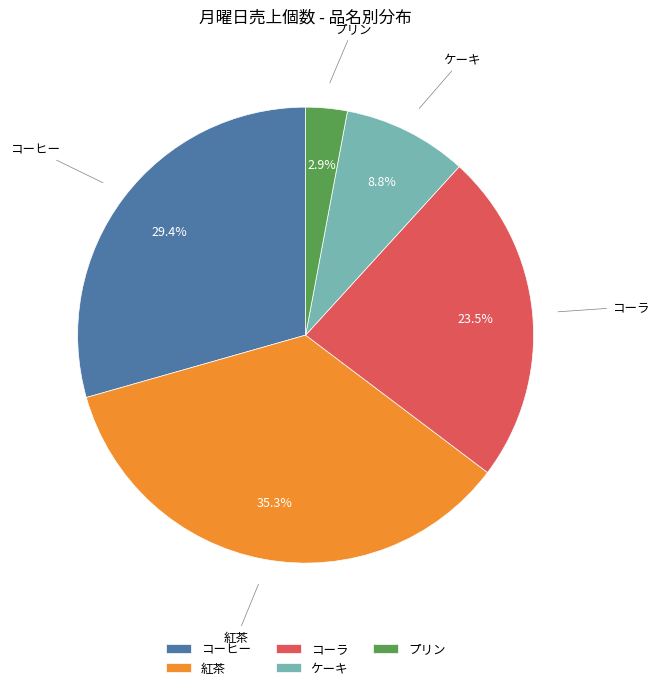

Count the number of slices in the pie.

5